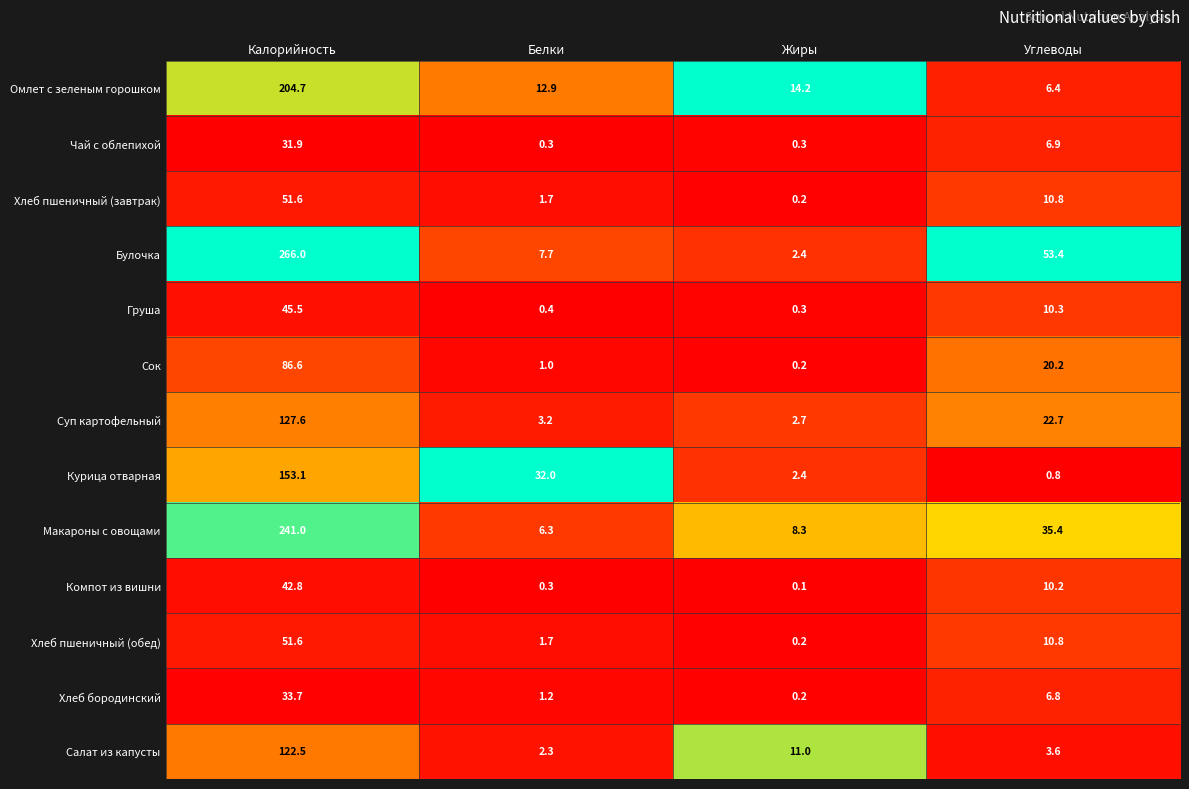

Which category has the highest value in the Курица отварная series?

Калорийность